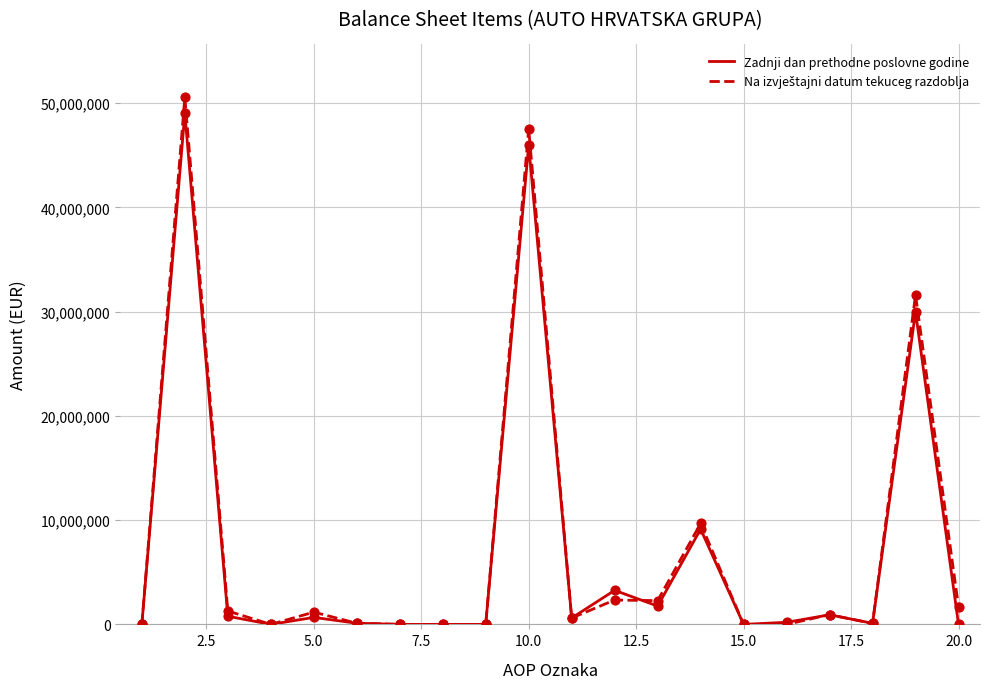

How many lines are shown in the chart?

2